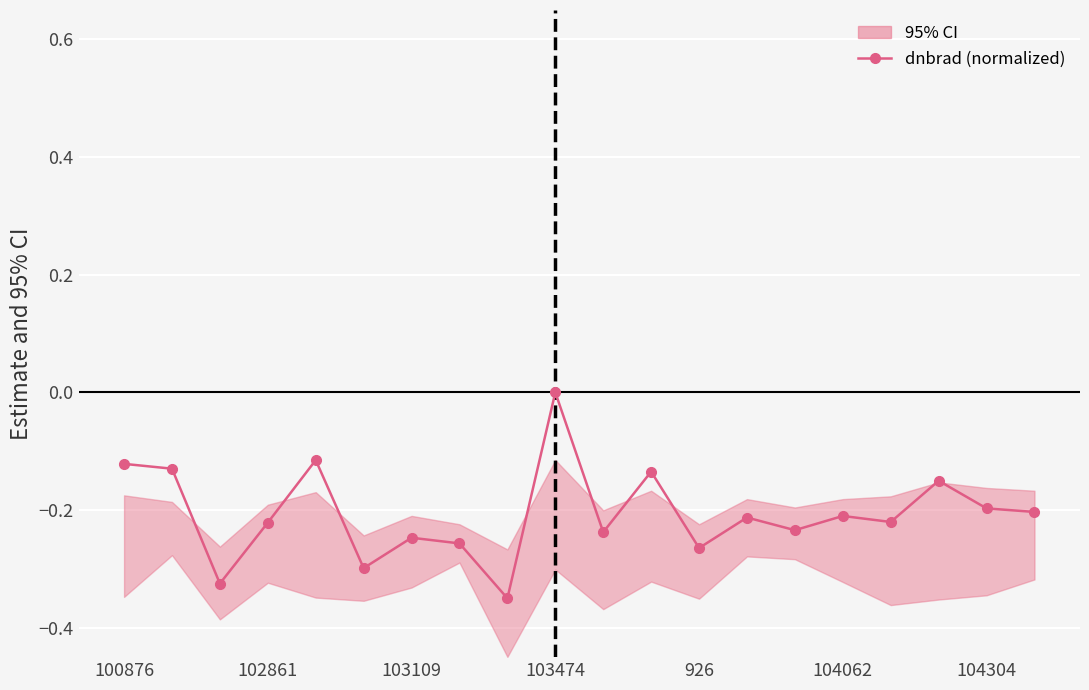

Reading right to left, transcribe all the data shown in this chart.

-0.2	-0.2	-0.2	-0.2	-0.2	-0.2	-0.2	-0.3	-0.1	-0.2	0.0	-0.3	-0.3	-0.2	-0.3	-0.1	-0.2	-0.3	-0.1	-0.1